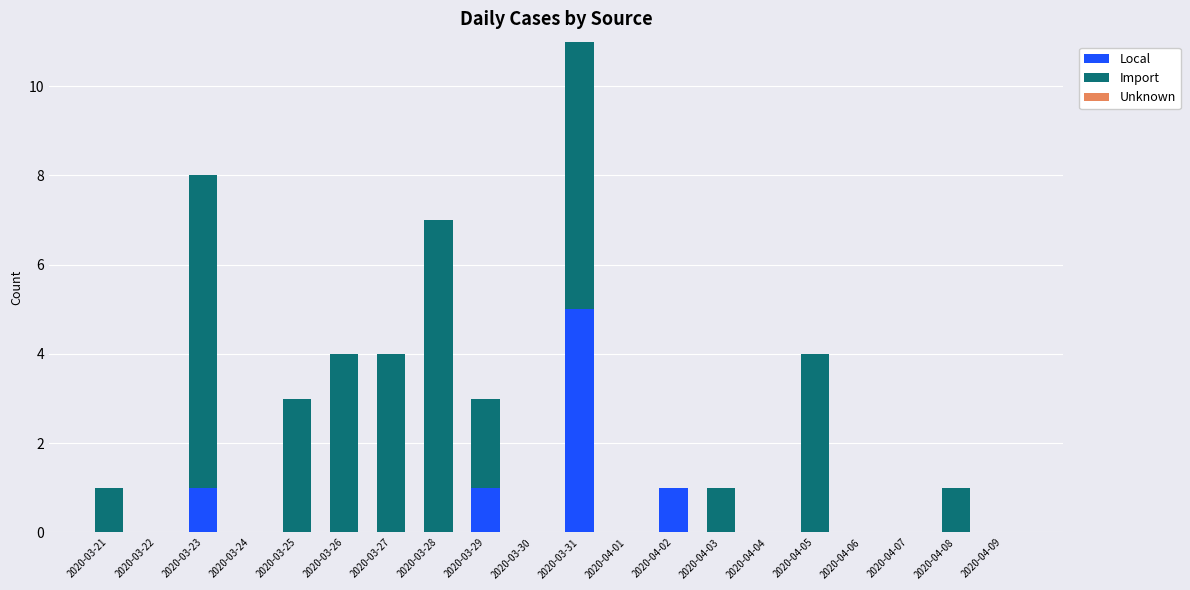

Which category has the highest value in the Local series?

2020-03-31